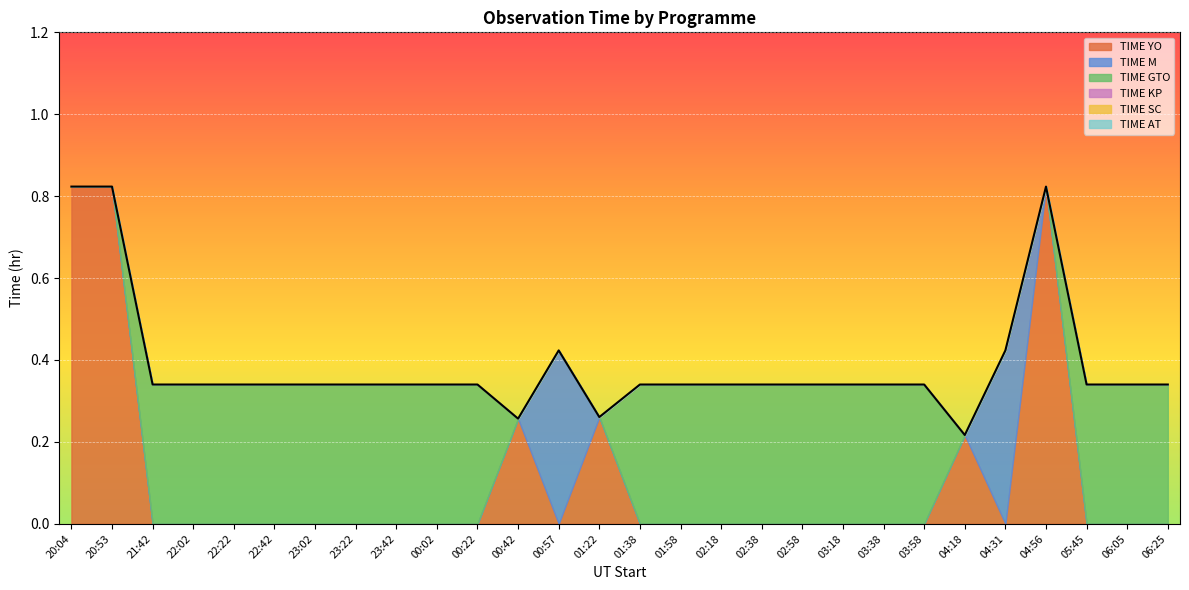

How many values in the TIME M series exceed 0?

2